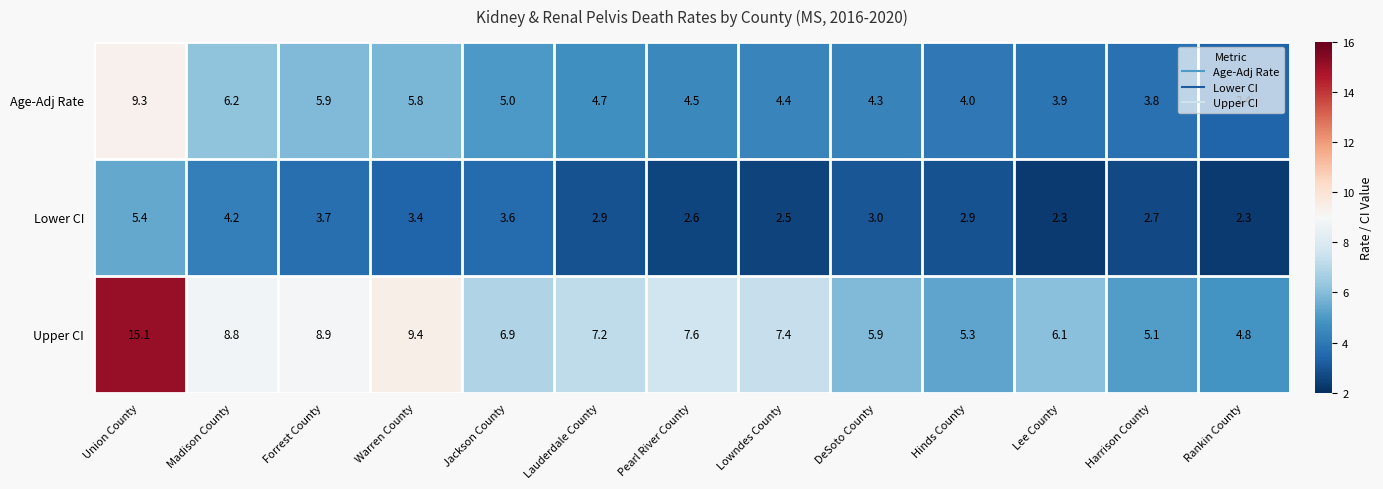

The value of Age-Adj Rate at Jackson County is 2.6. True or false?

False